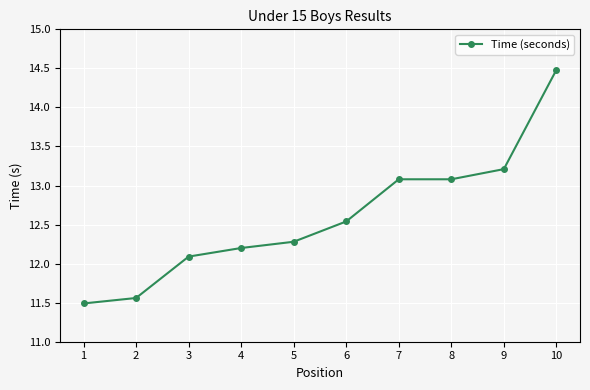

What is the sum of the values at 8 and 6?

25.6